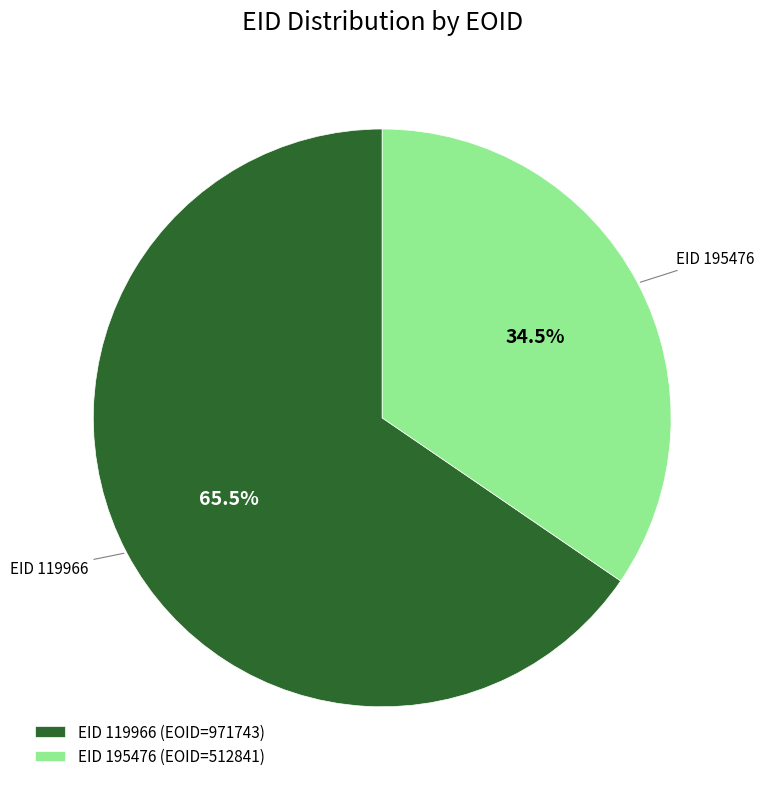

Which slice is the smallest?

EID 195476 (EOID=512841)